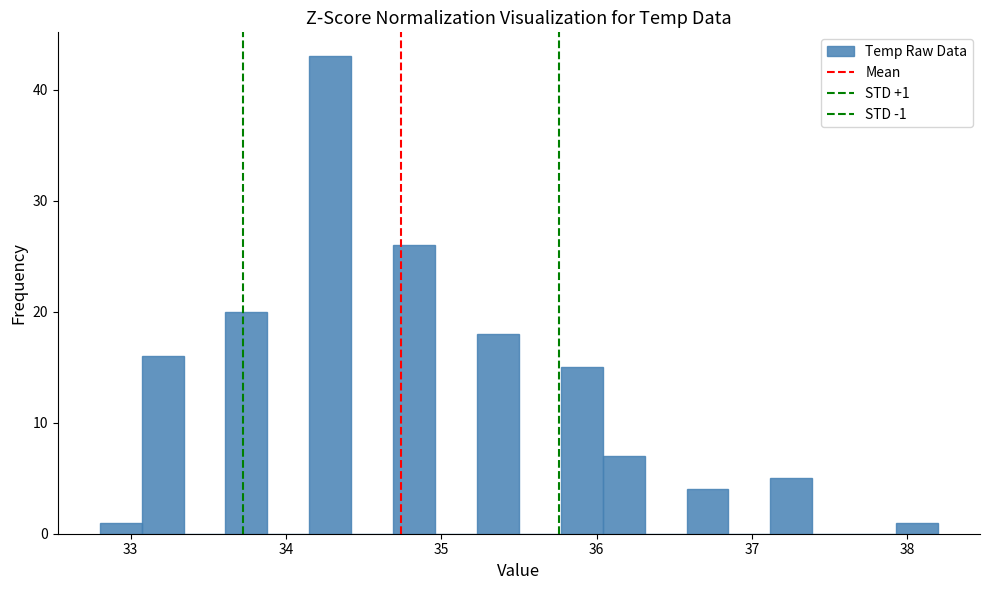

Read against the x-axis, roughly where is the centre of the tallest bar?

34.3